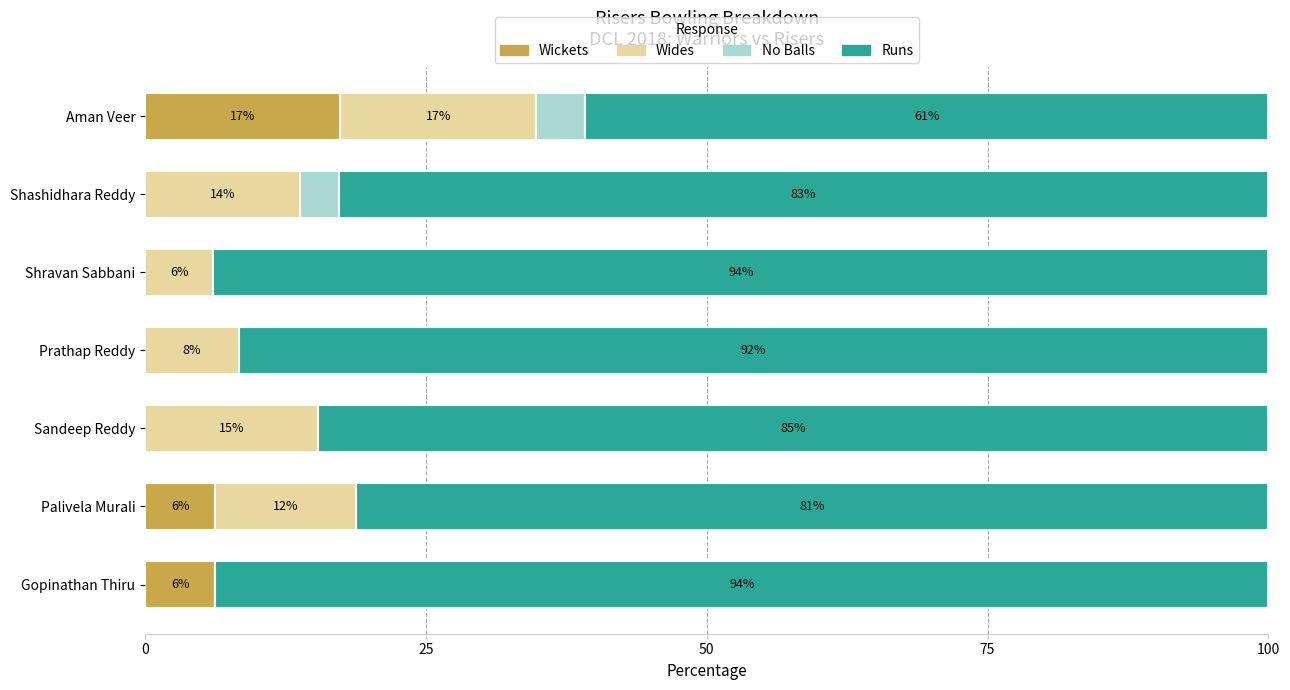

What is the sum of all Wides values?

73.5